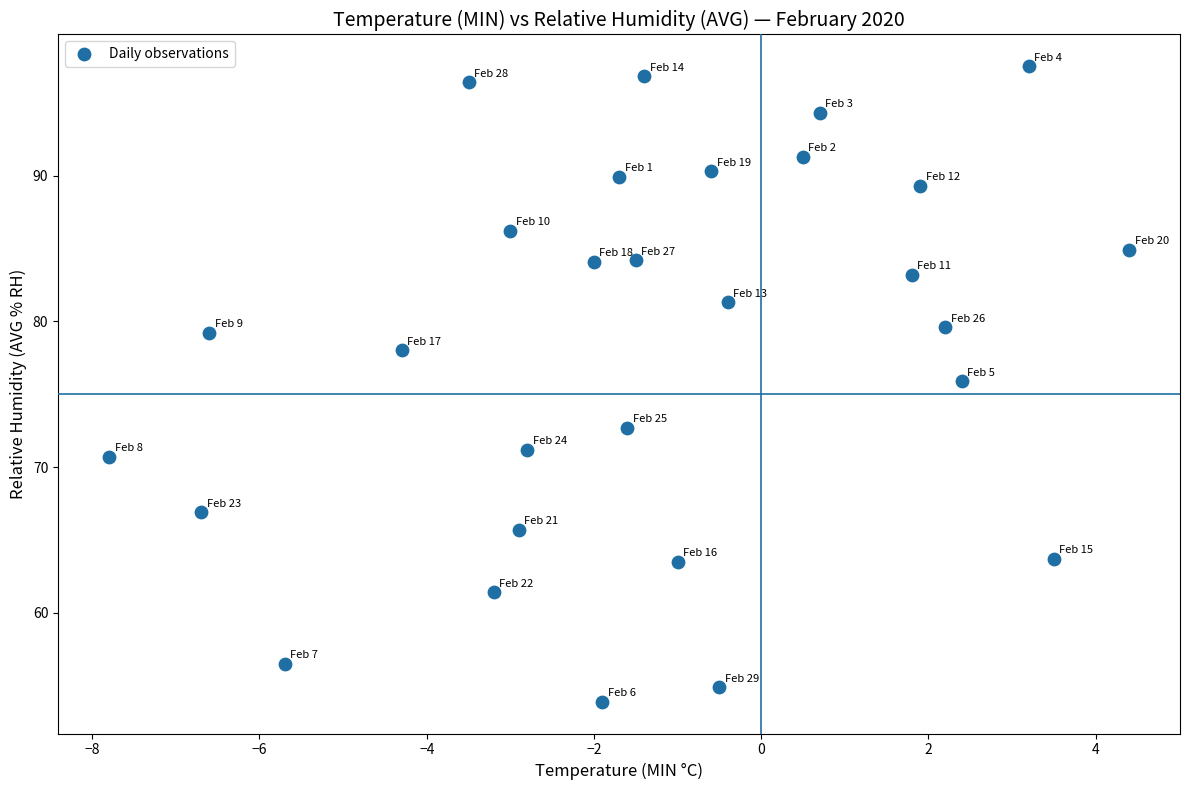

What Y value in the scatter plot is closest to 75?

75.9